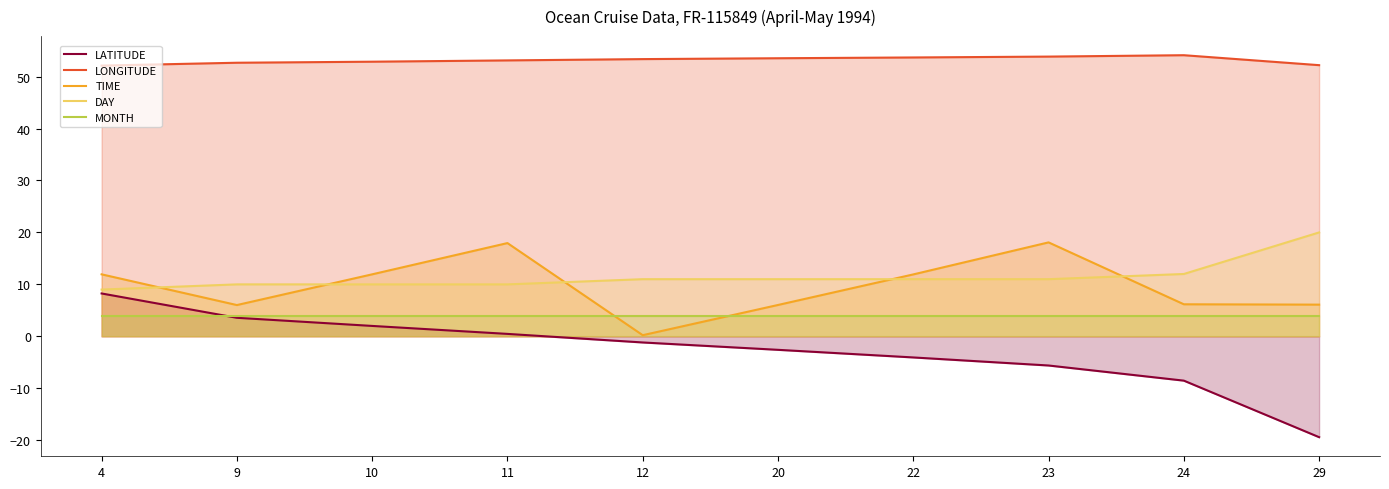

Where does the DAY series first go above 11?

24